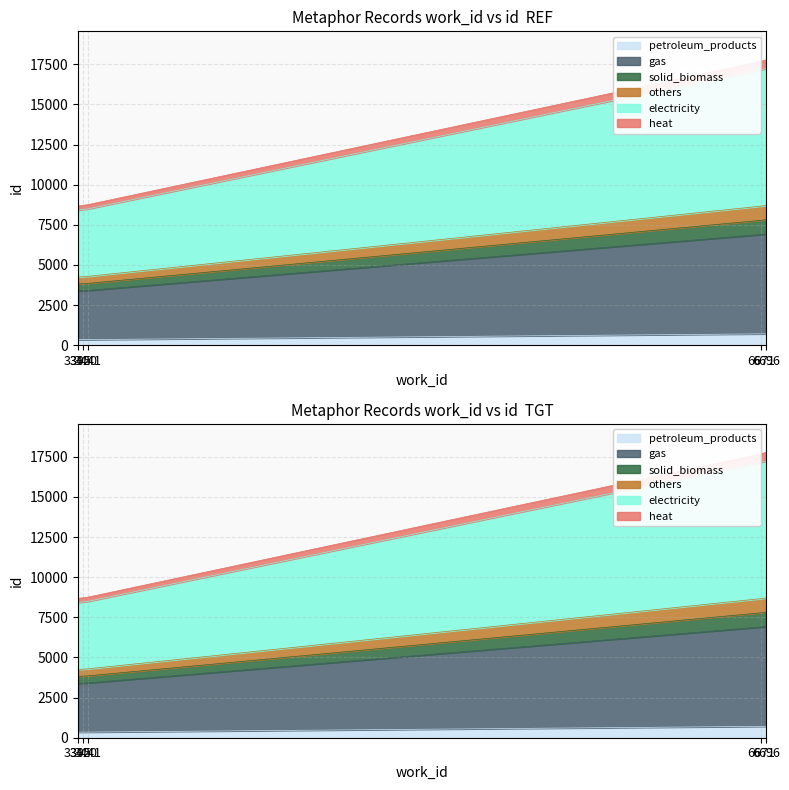

What is the sum of the id values at 6696 and 3395?

1058.5